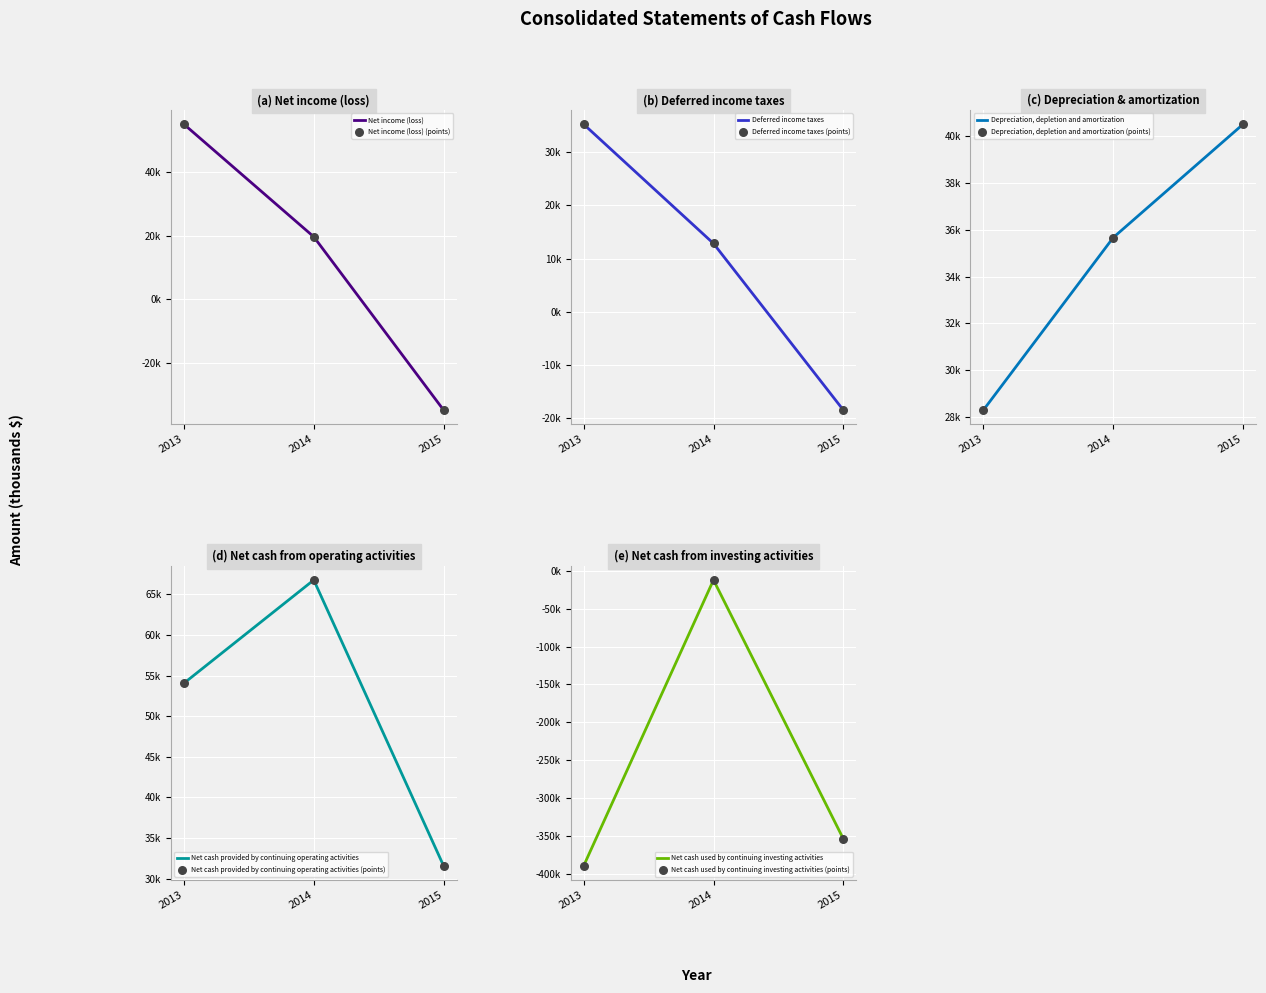

What is the total value across all series at 2013?

-217007